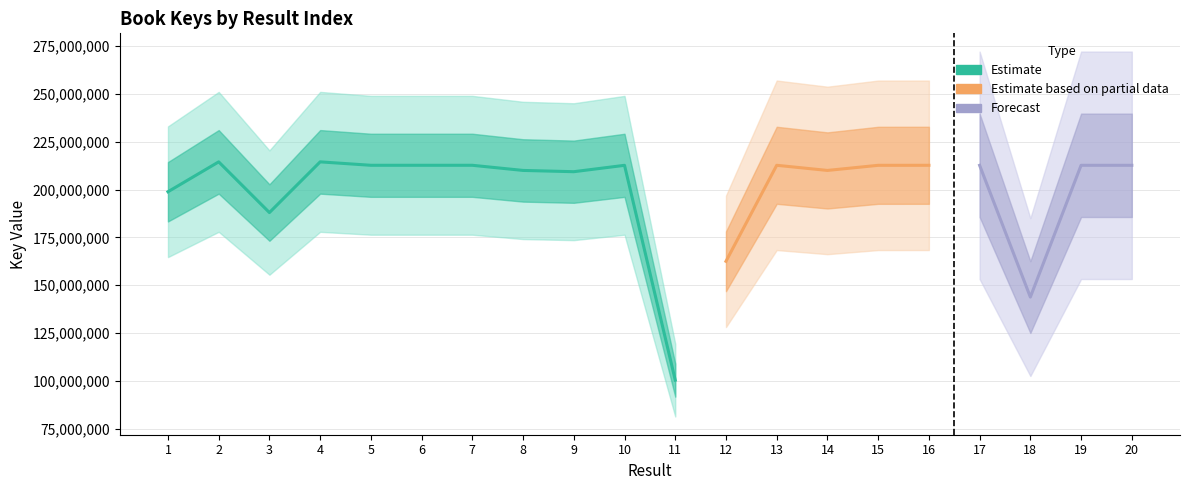

Reading left to right, list all the values displayed in this chart.

1=198823880	2=214439770	3=187950332	4=214439916	5=212650981	6=212651127	7=212651029	8=209962924	9=209299744	10=212633084	11=100402936	12=162488169	13=212645628	14=209963521	15=212635589	16=212645873	17=212632704	18=143795640	19=212639797	20=212640647